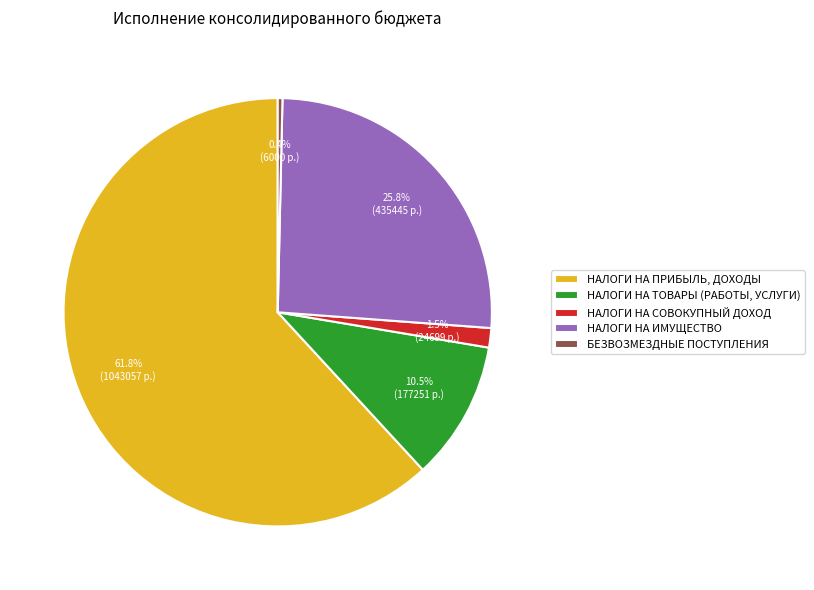

Is there a majority slice in this chart?

Yes